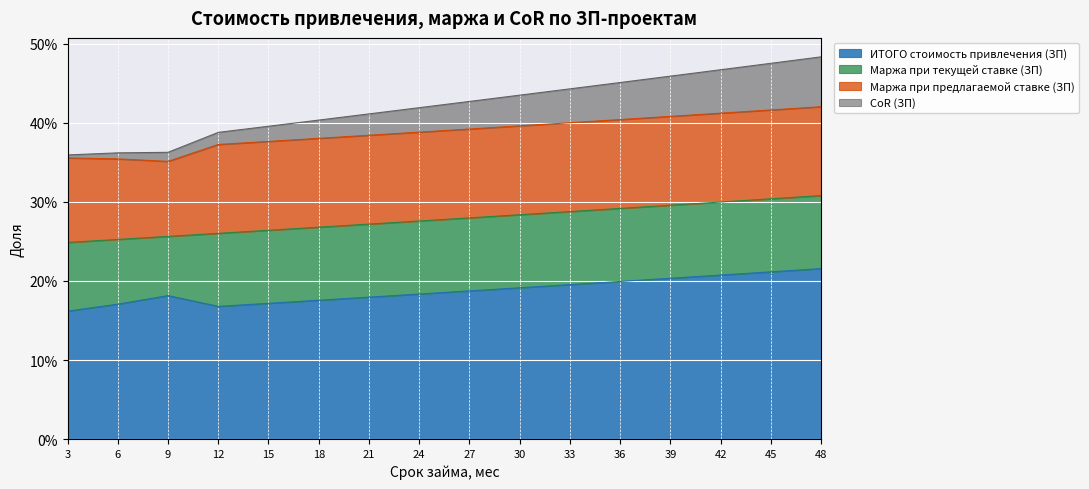

What is the sum of the ИТОГО стоимость привлечения (ЗП) values at 6 and 39?

0.4